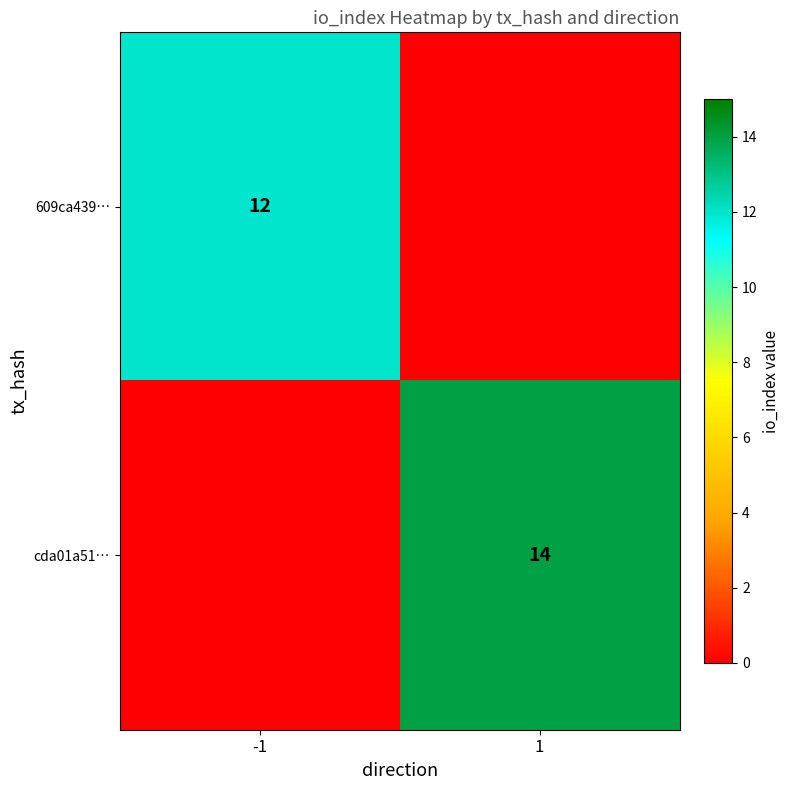

The value of cda01a51… at 1 is 19. True or false?

False